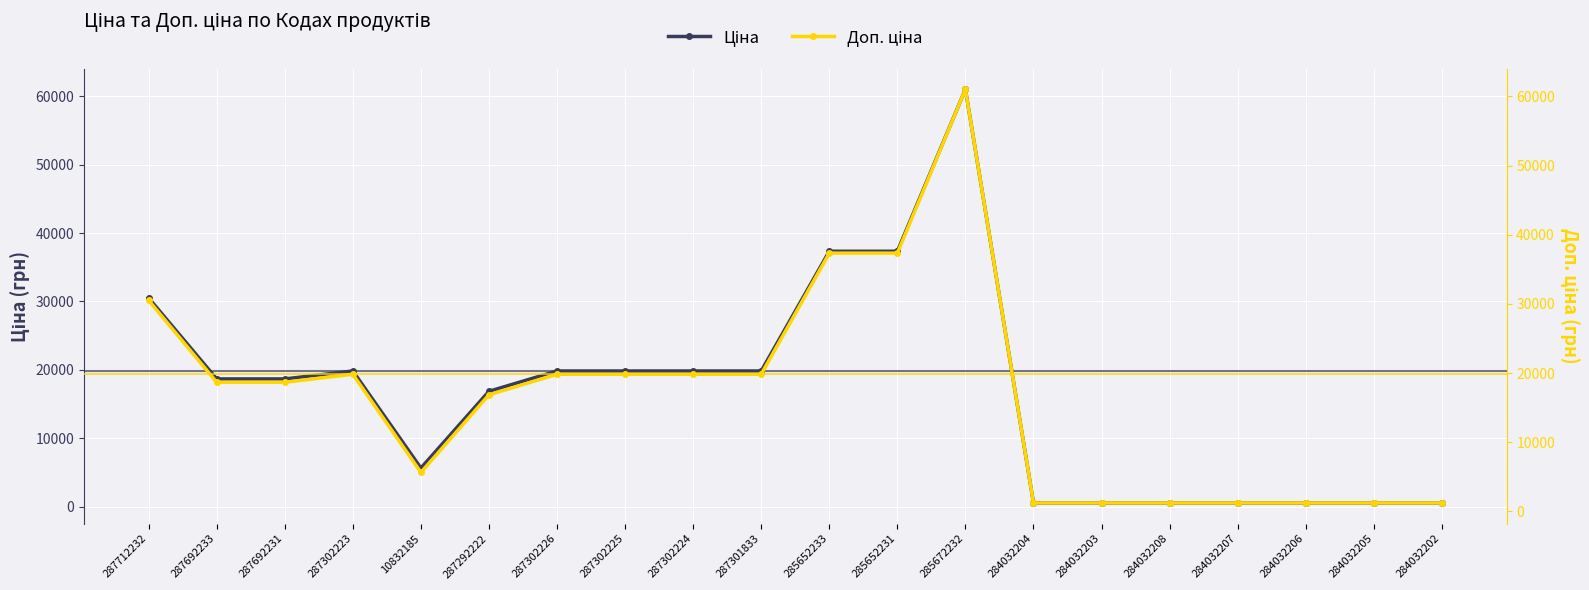

List the series in order of their overall mean, lowest first.

Ціна, Доп. ціна